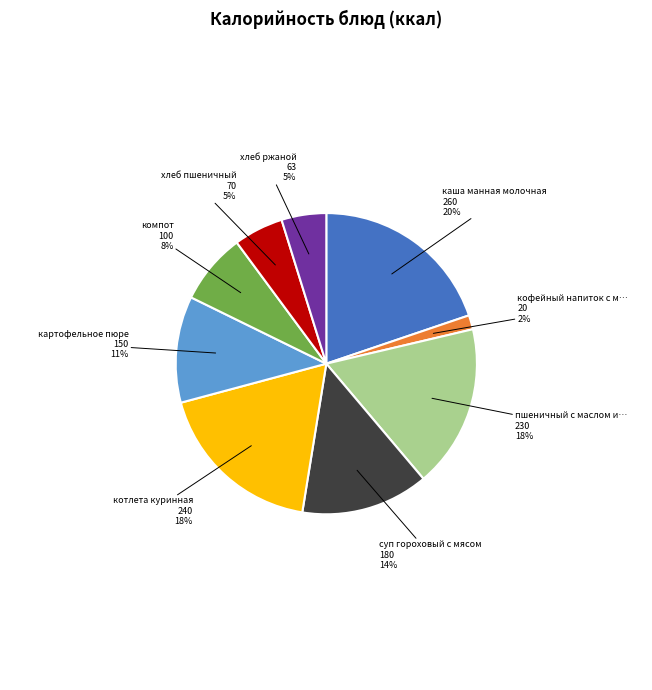

To the nearest percent, what is the average slice percentage?

11%